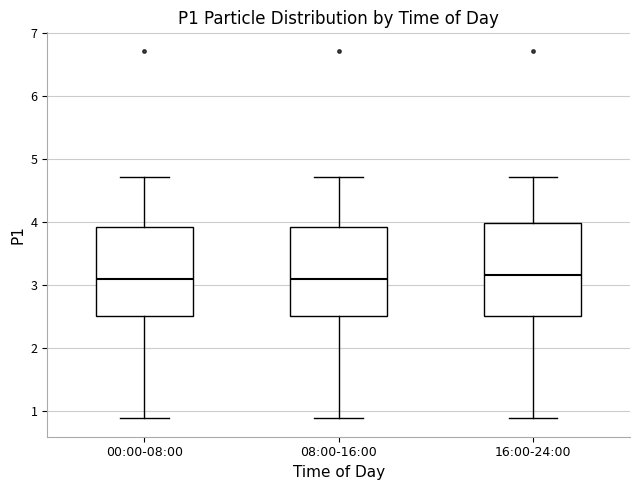

Where does the lower whisker of the box for 16:00-24:00 end on the y-axis? The values are not printed on the chart, so give them approximately, as read against the axis.

0.9